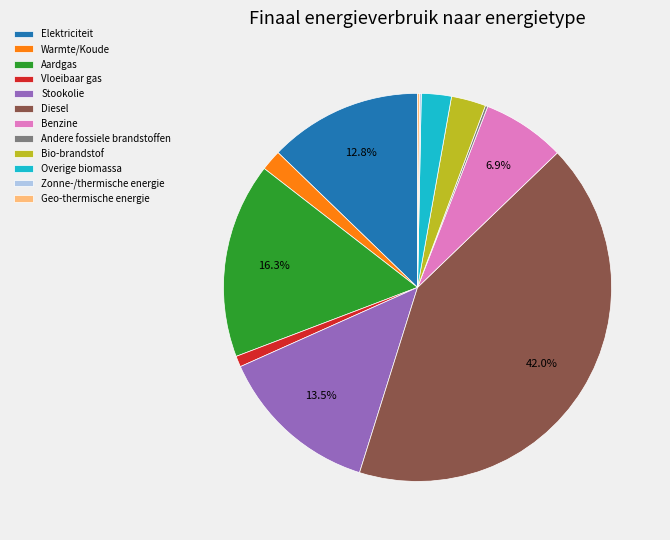

What percentage is the Vloeibaar gas slice, to the nearest percent?

1%